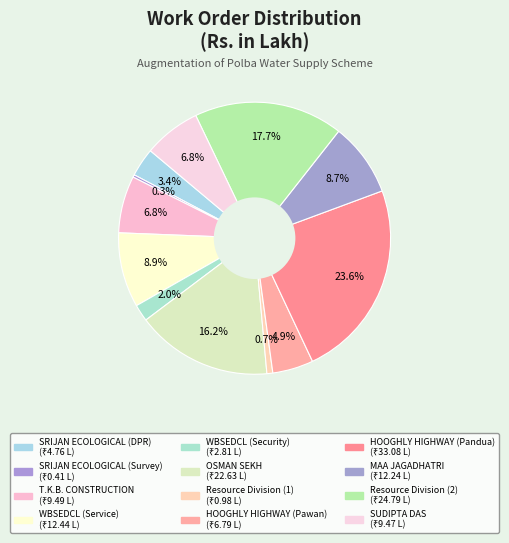

To the nearest percent, what is the difference between the largest and smallest slice percentages?

23%